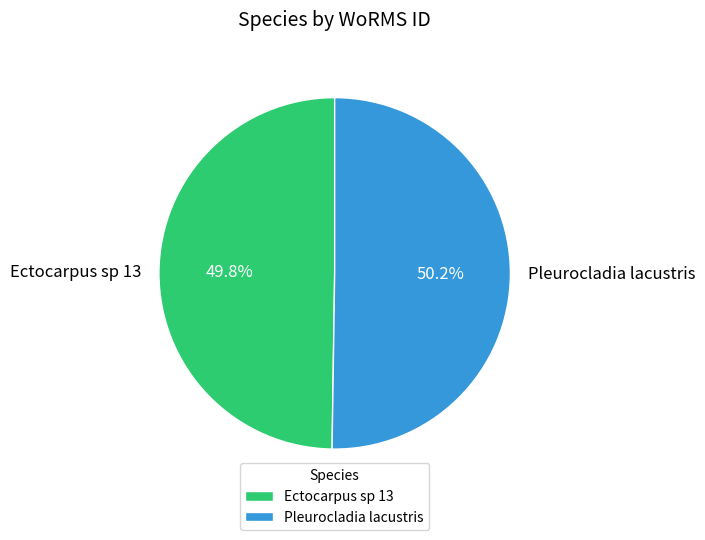

Approximately how many times larger is the value at Ectocarpus sp 13 compared to Pleurocladia lacustris?

1.0